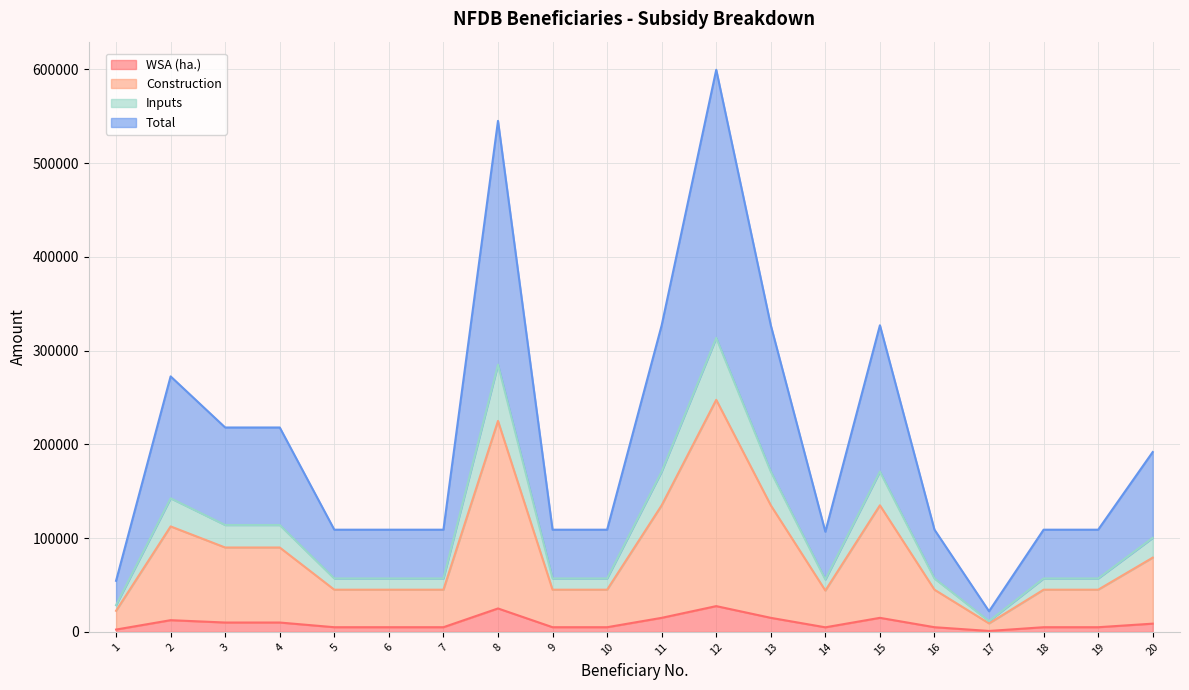

List the labels in order of WSA (ha.) value, largest first.

12, 8, 11, 13, 15, 2, 3, 4, 20, 5, 6, 7, 9, 10, 16, 18, 19, 14, 1, 17